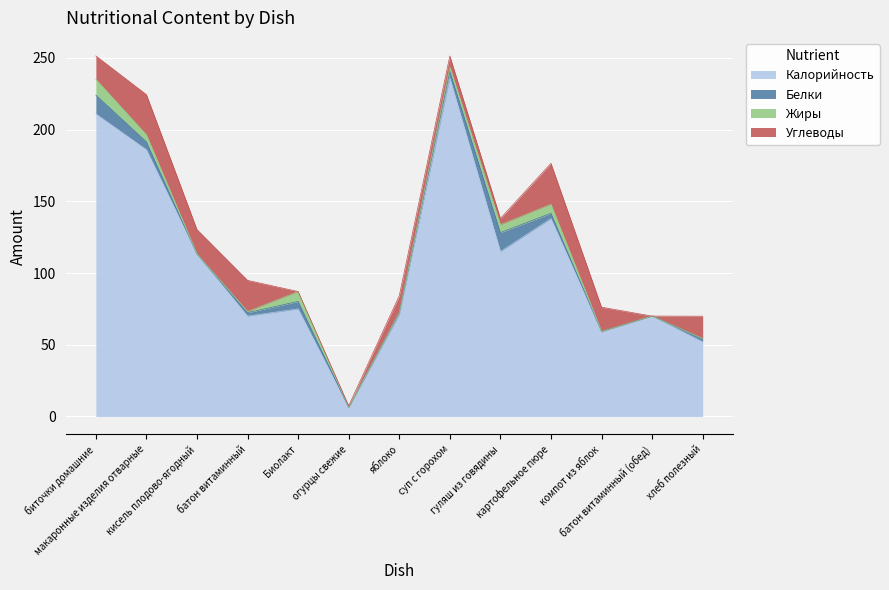

How many data points does each series have?

13